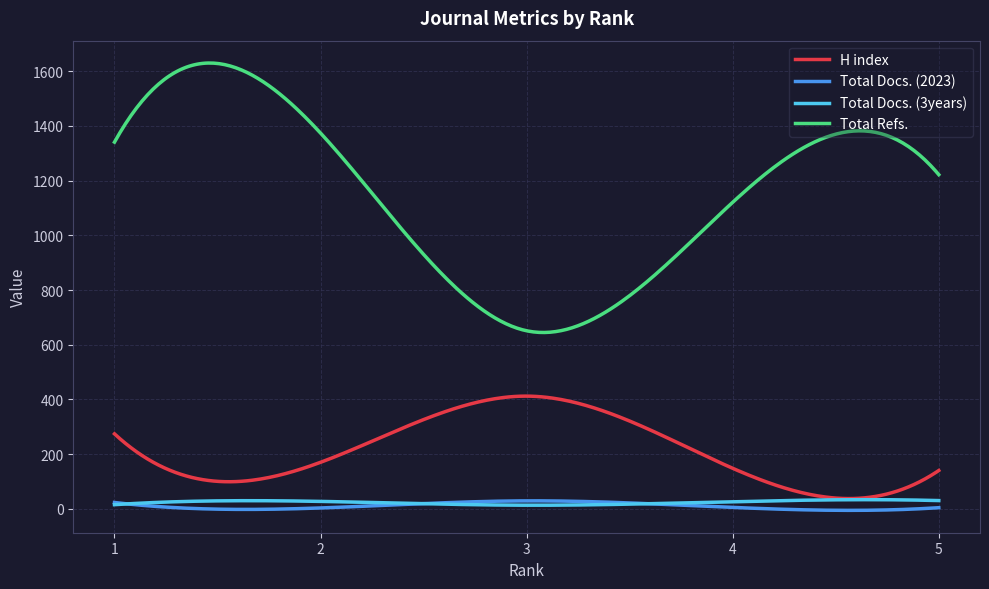

What is the minimum value for Total Refs.?

644.8